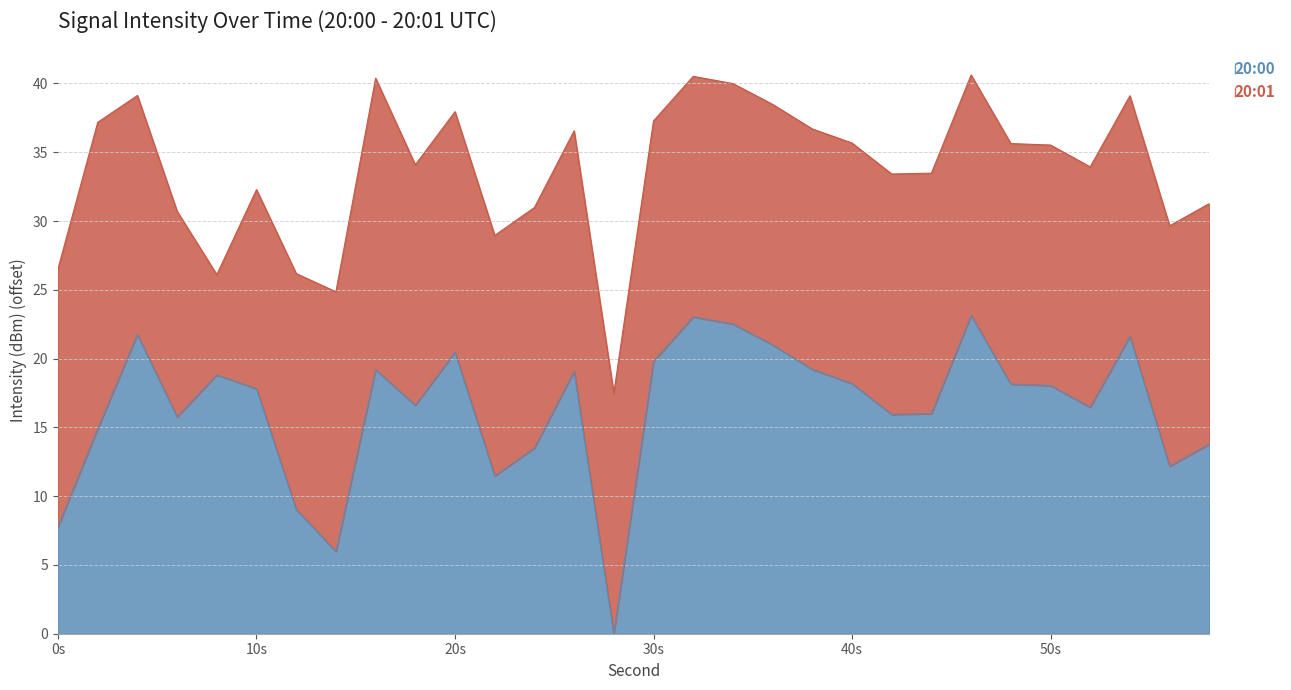

The value at 40 is 27.4. True or false?

False